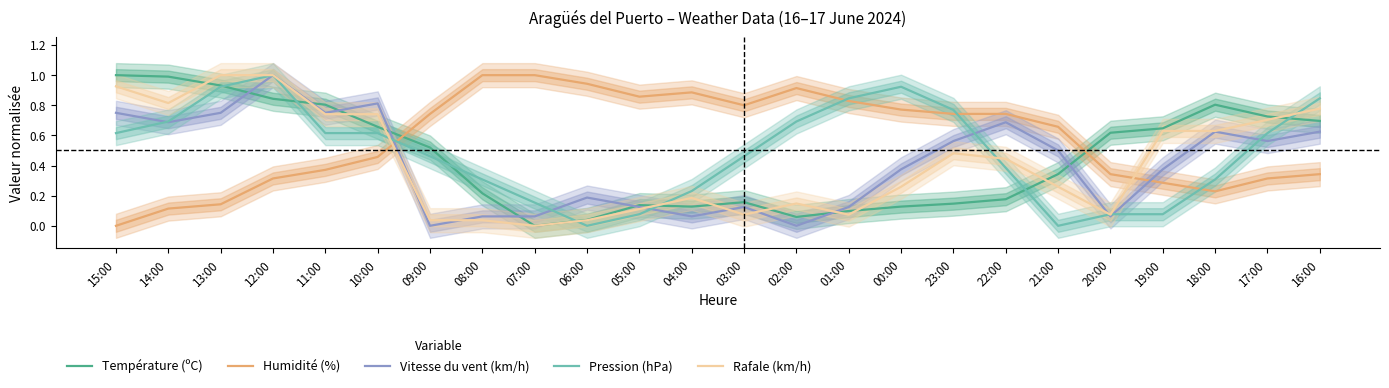

What is the difference between the second highest and second lowest values in the Humidité (%) series?

0.9